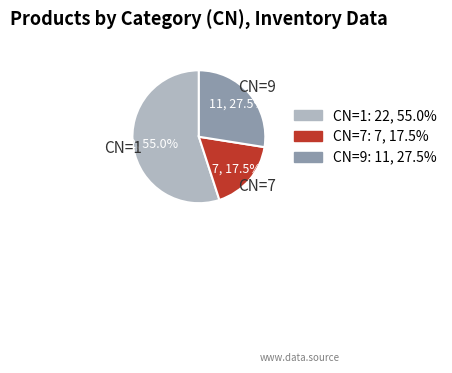

Is there any slice that represents more than half of the pie?

Yes